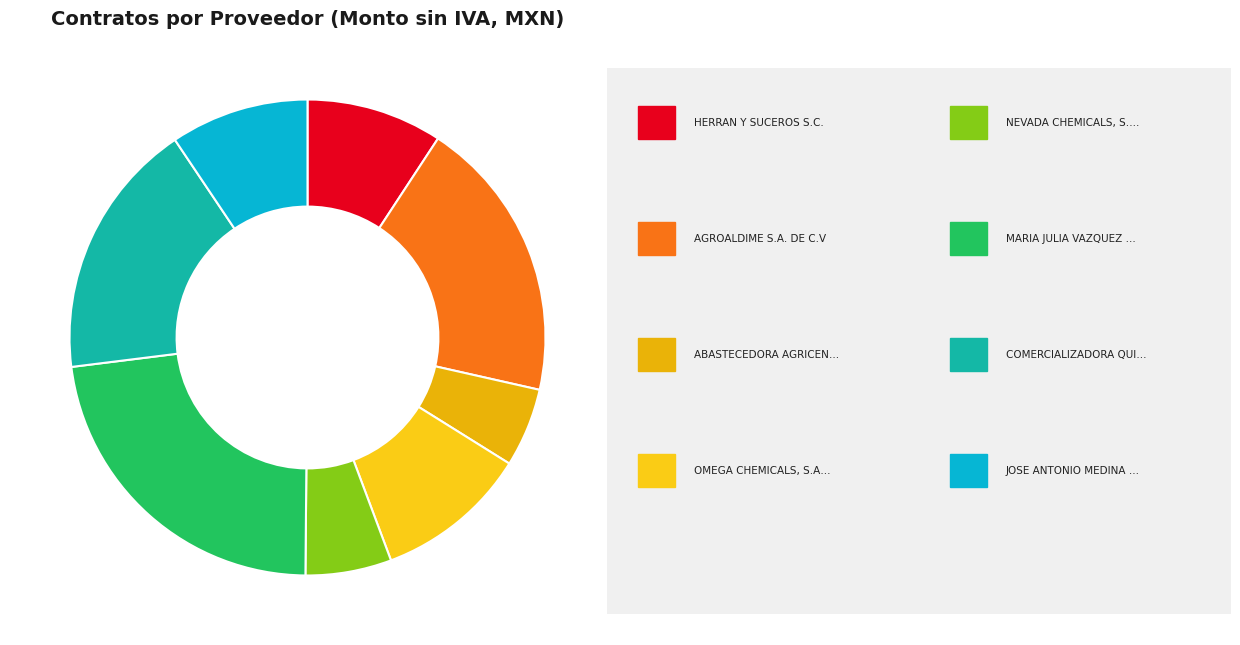

Count the number of slices in the pie.

8